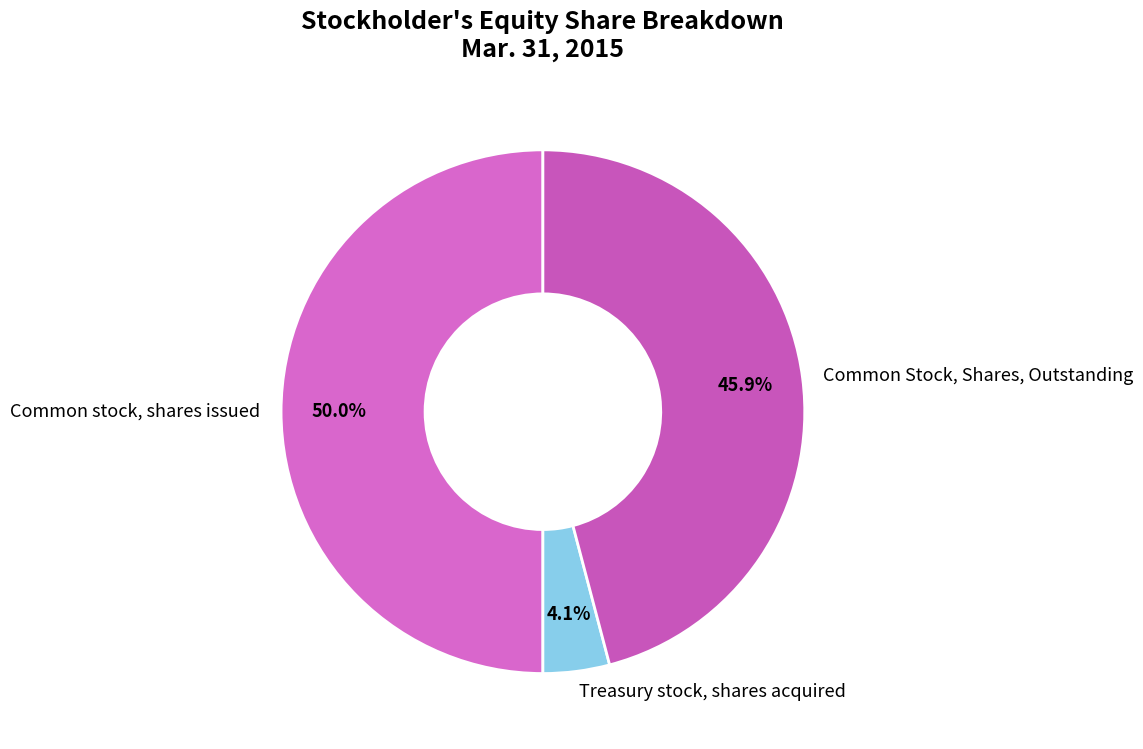

Which category has the biggest portion of the pie?

Common stock, shares issued